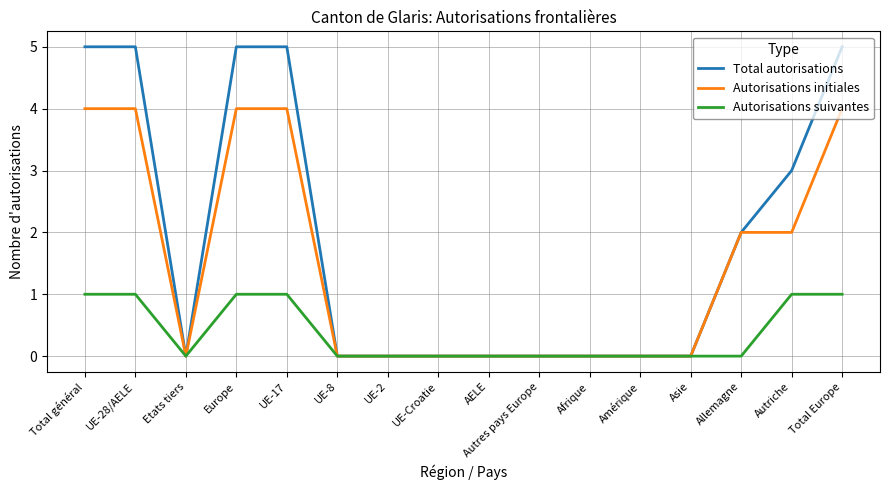

What is the difference between the maximum and minimum values in the Total autorisations series?

5